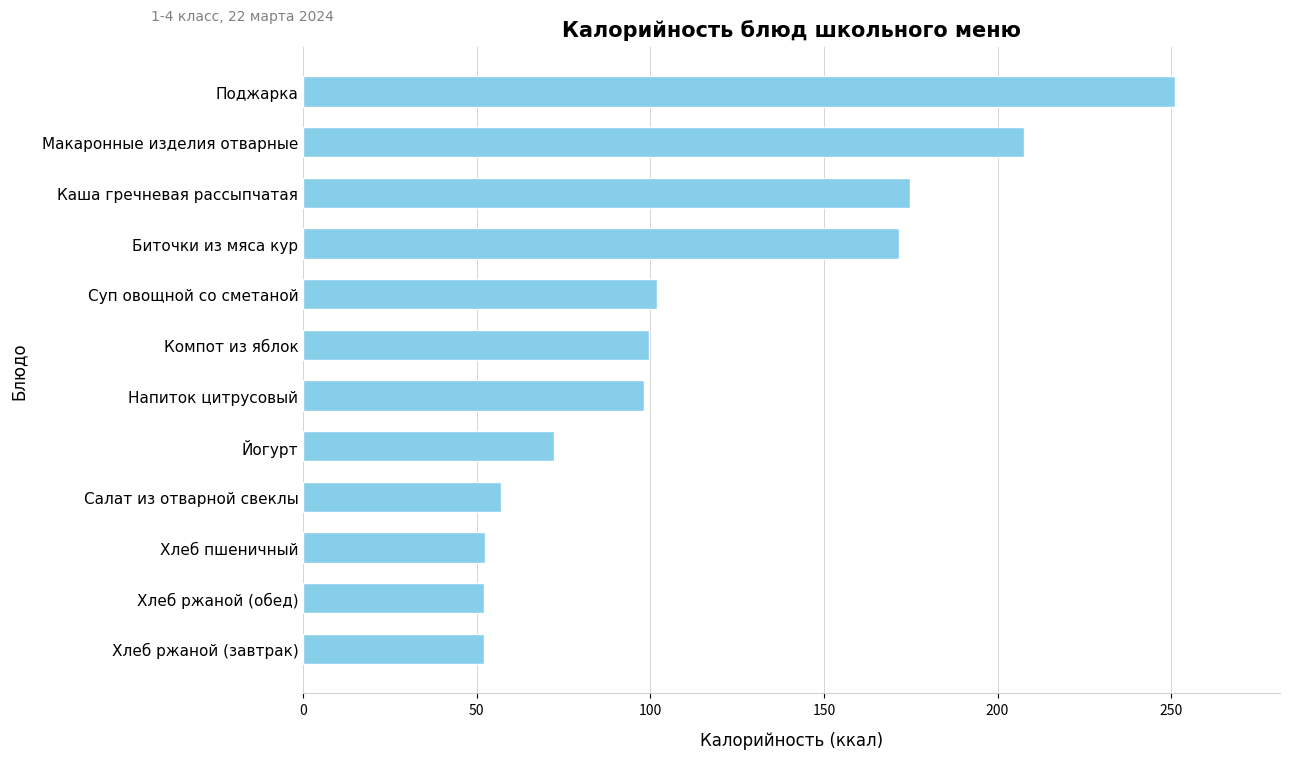

The value at Йогурт is 72.2. True or false?

True